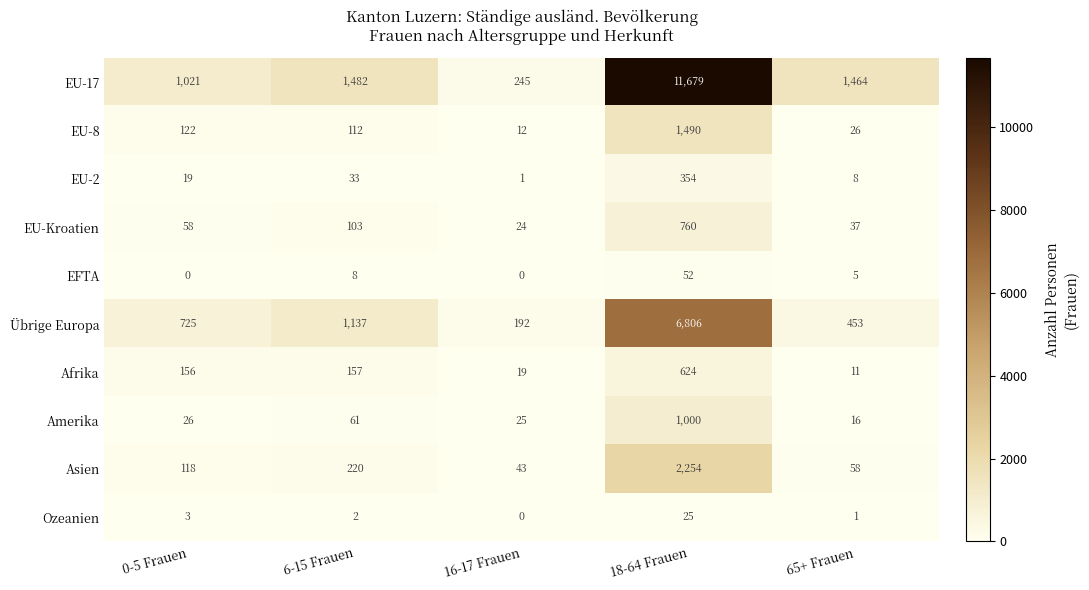

Count the number of data series in this chart.

10